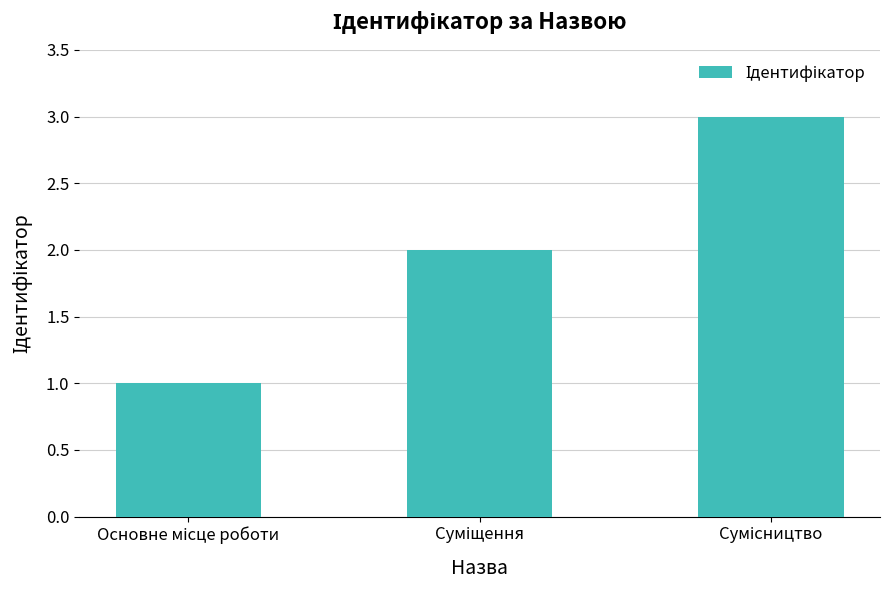

What is the sum of all values?

6